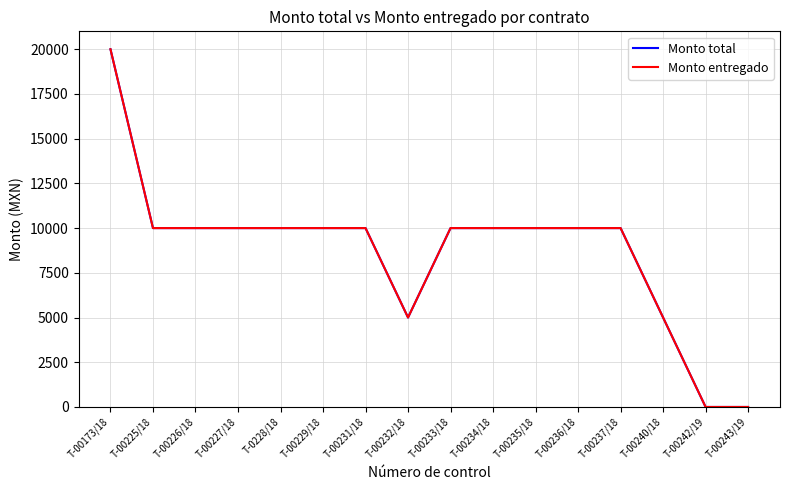

Is this an area chart (filled region under the line)?

No